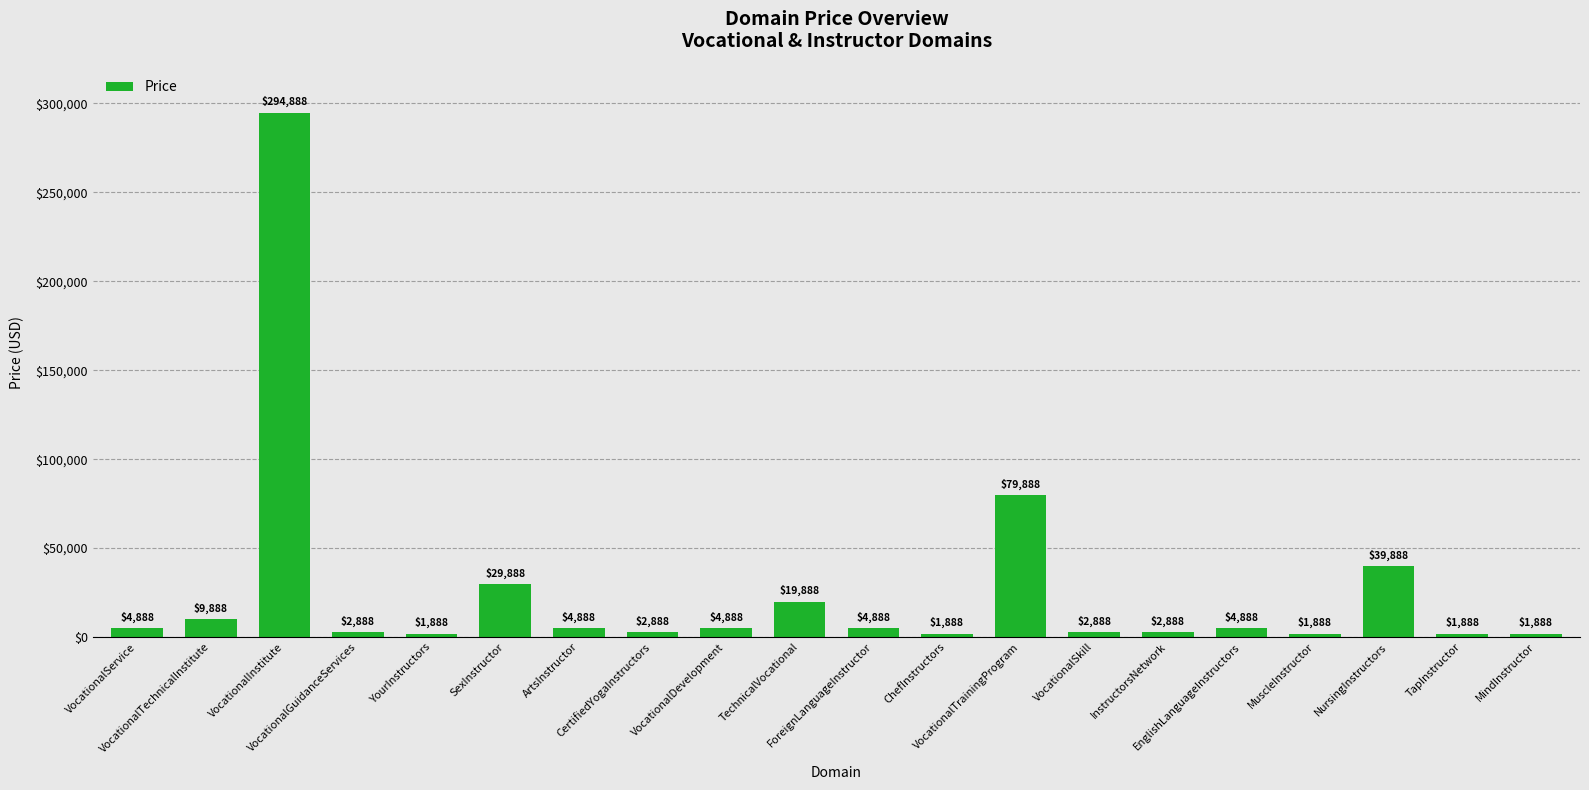

Reading right to left, transcribe all the data shown in this chart.

MindInstructor=1888	TapInstructor=1888	NursingInstructors=39888	MuscleInstructor=1888	EnglishLanguageInstructors=4888	InstructorsNetwork=2888	VocationalSkill=2888	VocationalTrainingProgram=79888	ChefInstructors=1888	ForeignLanguageInstructor=4888	TechnicalVocational=19888	VocationalDevelopment=4888	CertifiedYogaInstructors=2888	ArtsInstructor=4888	SexInstructor=29888	YourInstructors=1888	VocationalGuidanceServices=2888	VocationalInstitute=294888	VocationalTechnicalInstitute=9888	VocationalService=4888